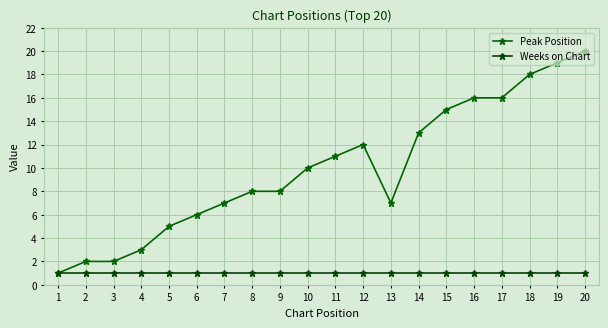

Does the chart display data point markers on the line(s)?

Yes